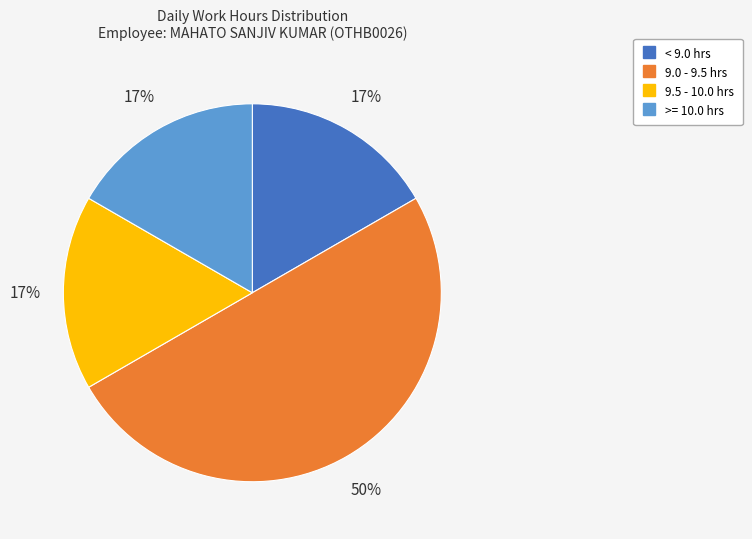

To the nearest percent, what is the average slice percentage?

25%